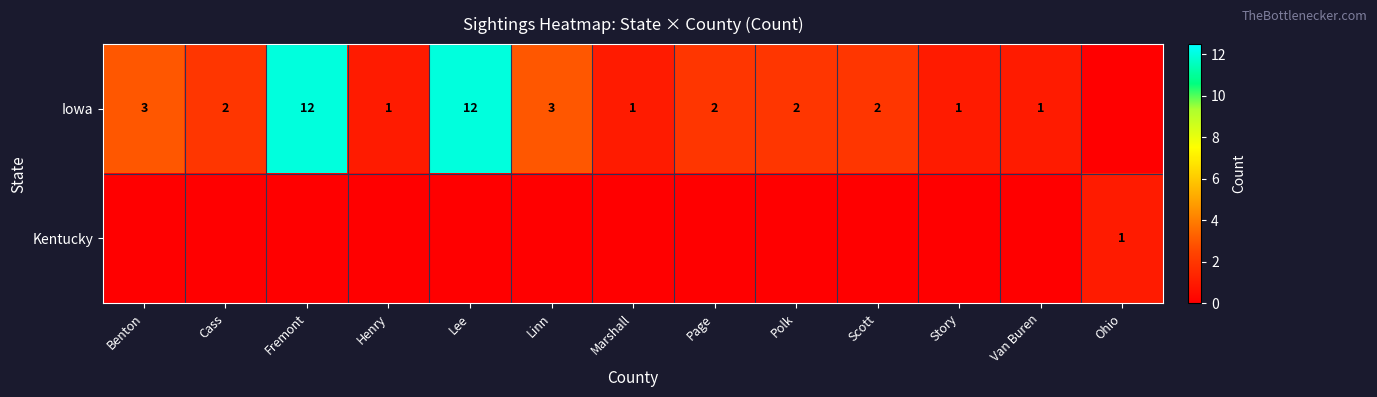

What is the difference between the highest and lowest values at Cass?

2